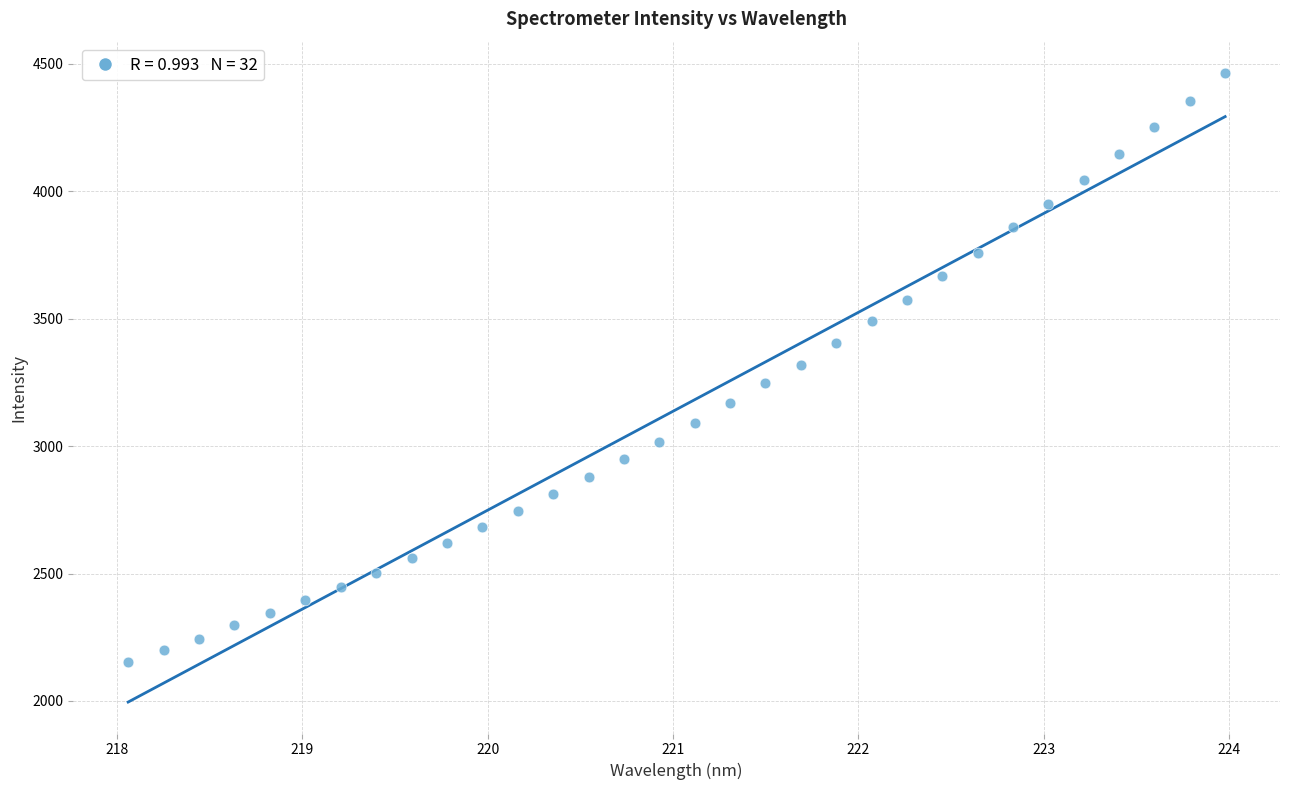

What is the range of Y values (max minus min)?

2310.7